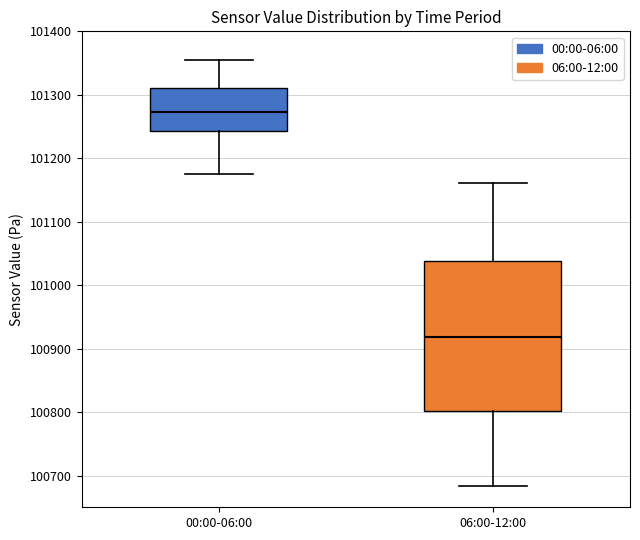

Reading left to right, transcribe this box plot: for each box, give where its median line is, the range the box spans, and where its two whiskers end, as read against the y-axis. The values are not printed on the chart, so give them approximately, as read against the axis.

00:00-06:00: median 101270, box 101240 to 101310, whiskers 101180 to 101350
06:00-12:00: median 100920, box 100800 to 101040, whiskers 100680 to 101160